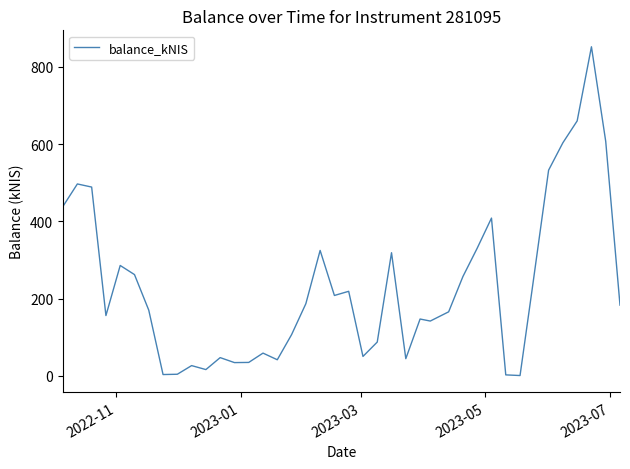

What is the difference between the maximum and minimum values?

850.5